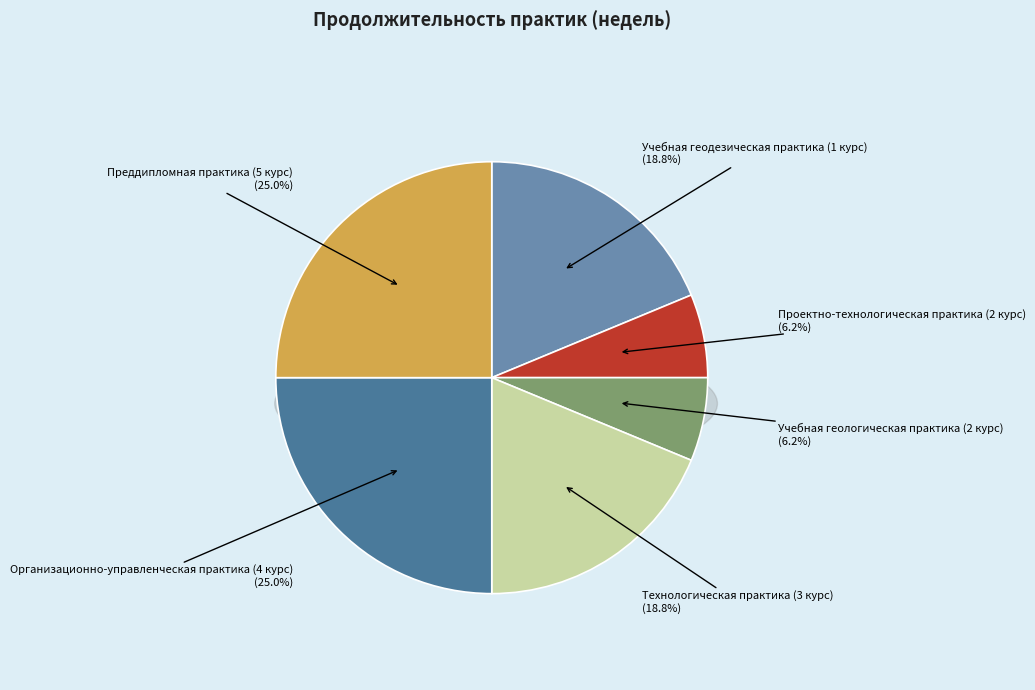

To the nearest percent, what is the average slice percentage?

17%